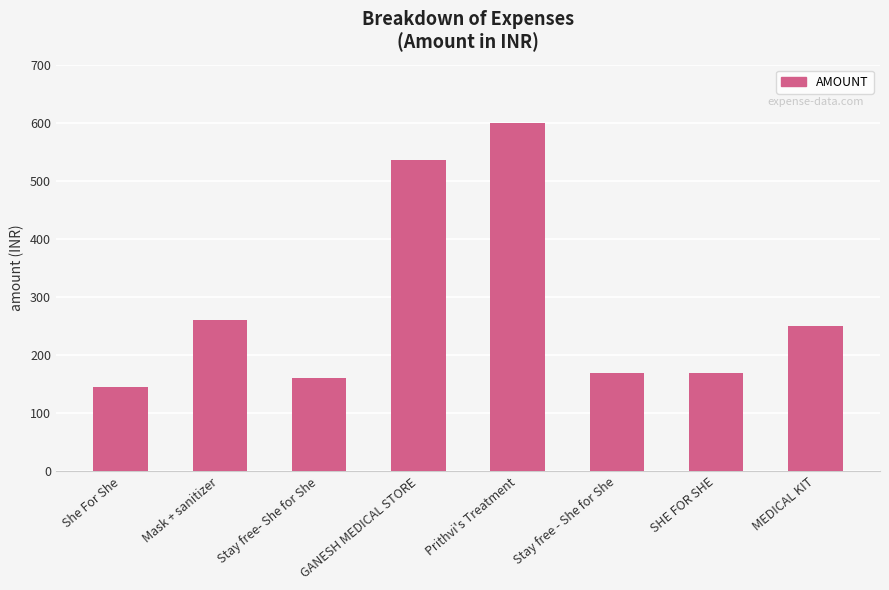

What is the label of the 7th bar from the left?

SHE FOR SHE